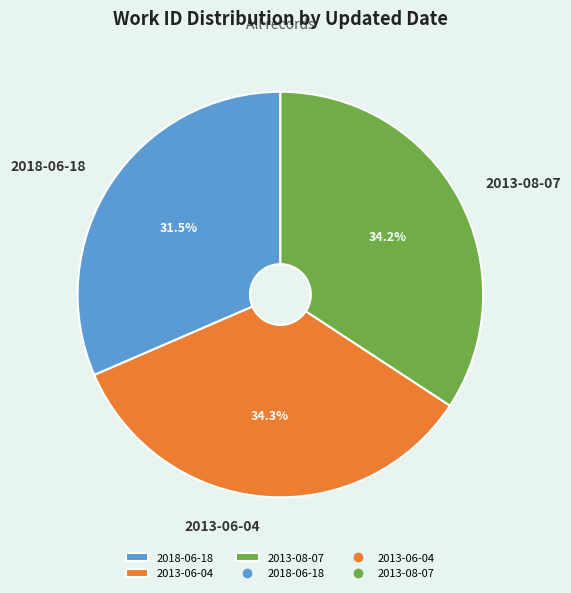

True or false: 2013-06-04 accounts for 34% of the total.

True